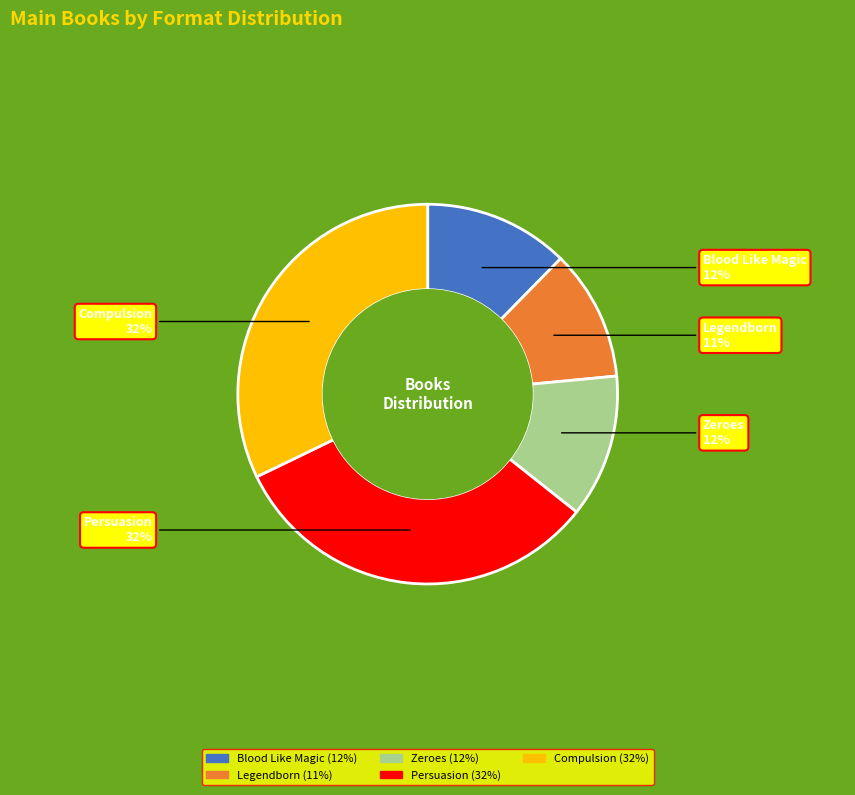

What is the ratio of the value at Zeroes to the value at Compulsion?

0.4